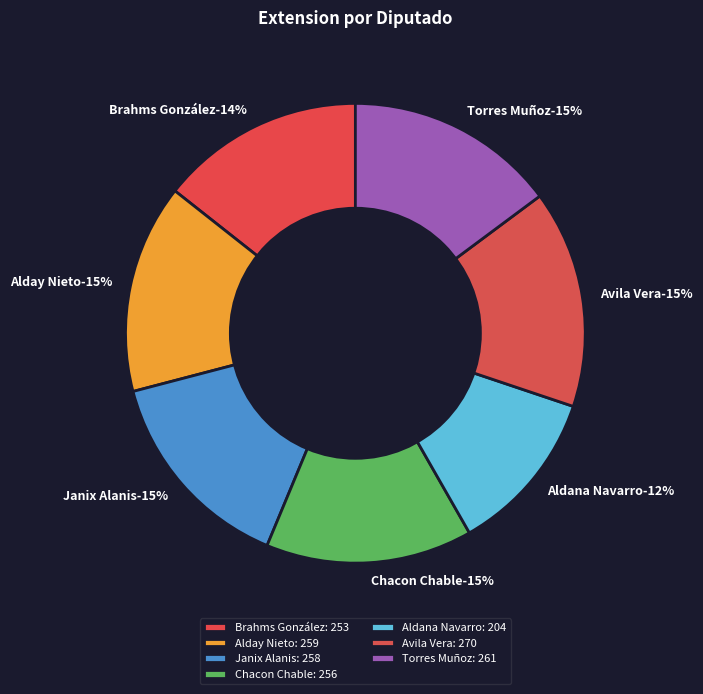

Is it true that Luis Humberto Aldana Navarro (XVII) is 12% of the pie?

True